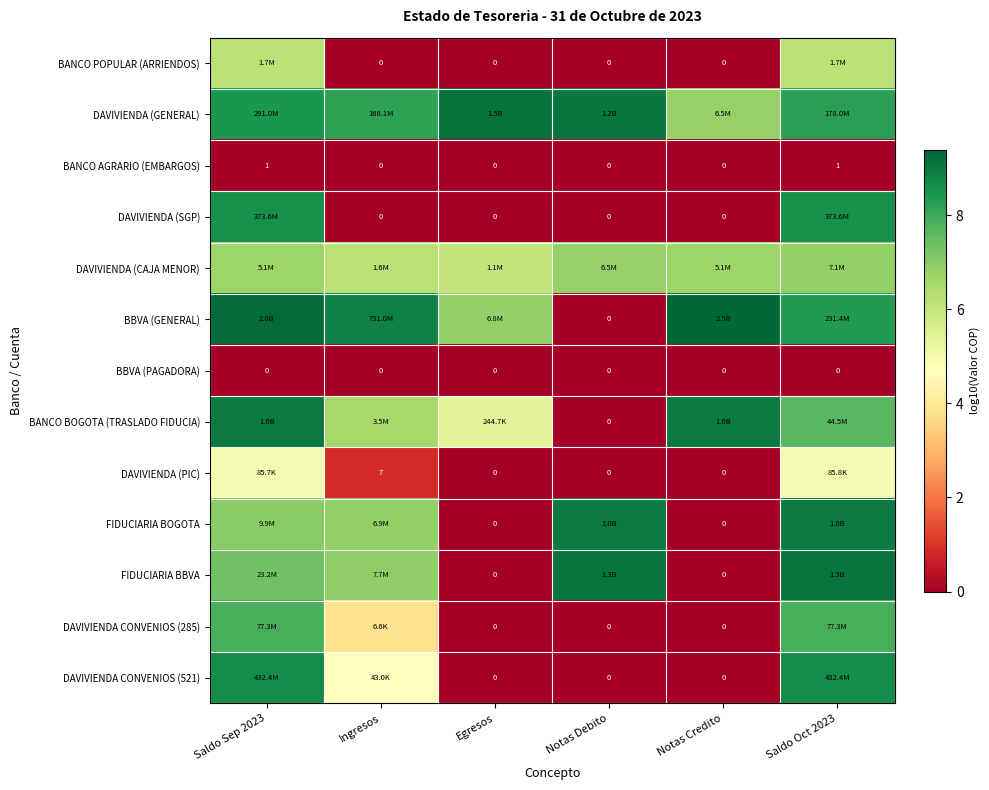

Which series has the widest spread of values?

BBVA (GENERAL)